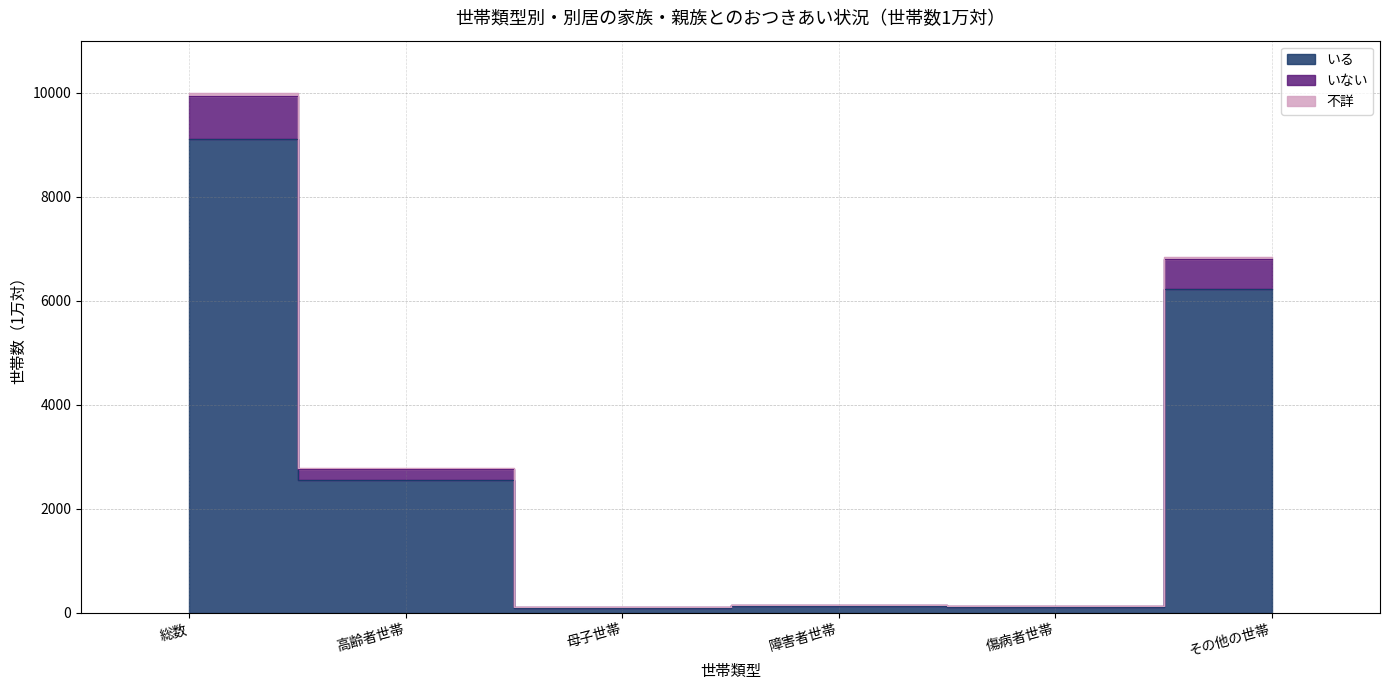

Between 総数 and 高齢者世帯, which series saw the biggest shift?

いる